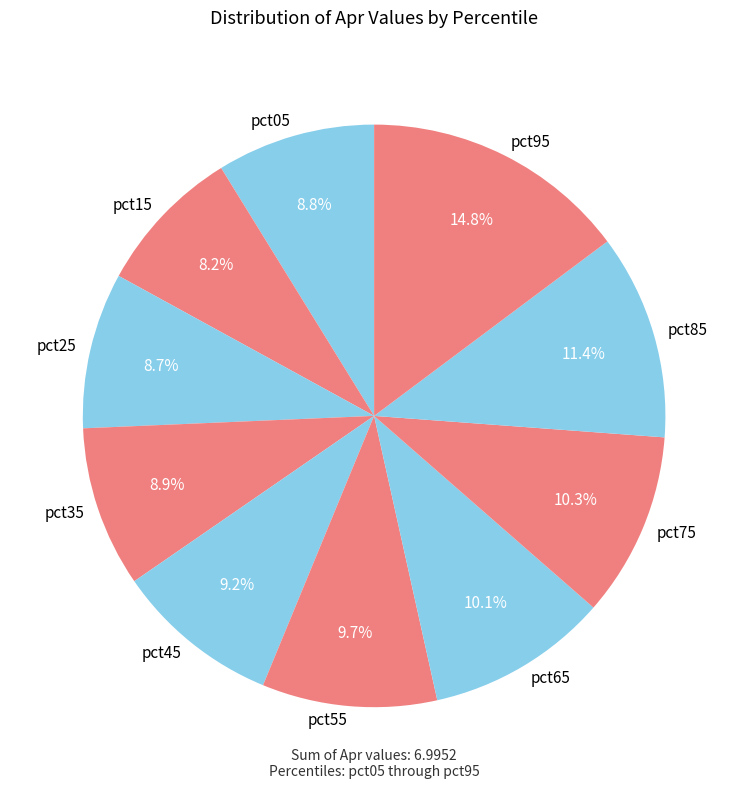

To the nearest percent, what is the combined percentage of pct05 and pct85?

20%